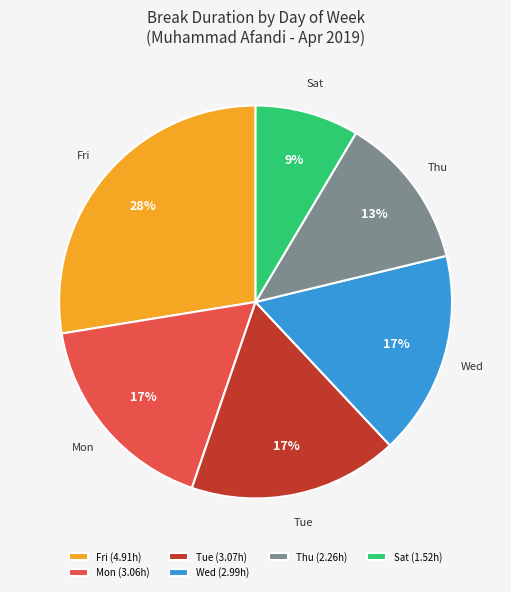

To the nearest percent, what portion does Thu represent?

13%